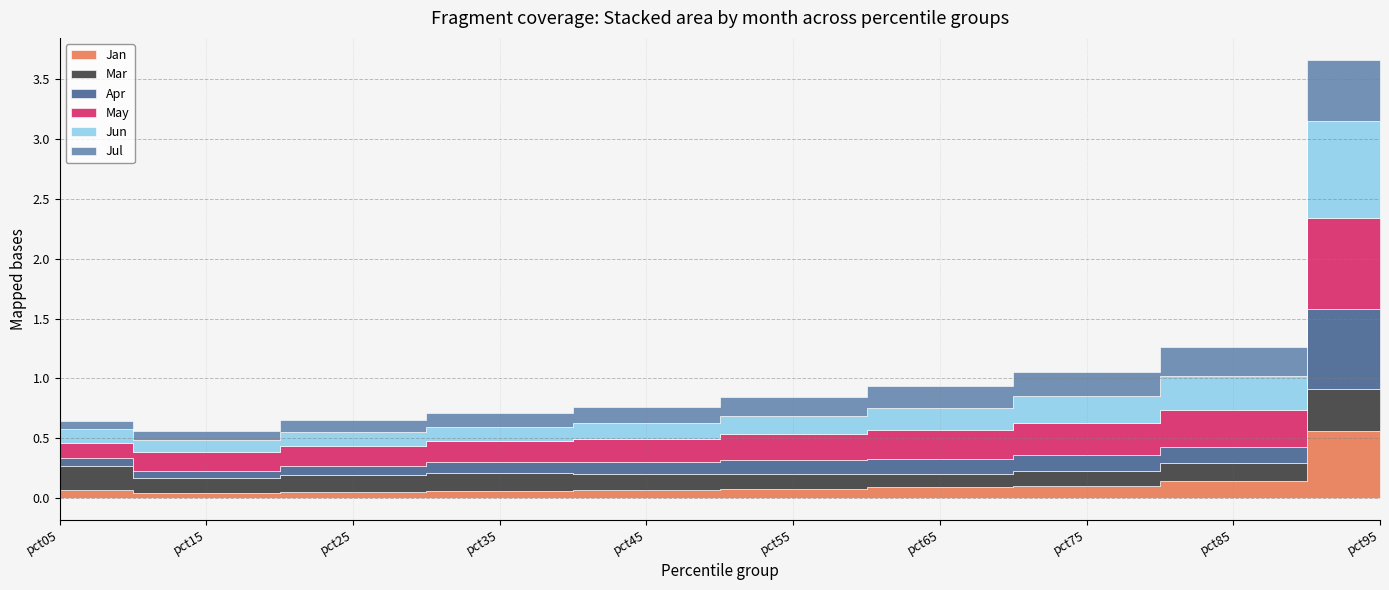

What is the total value across all series at pct85?

1.3